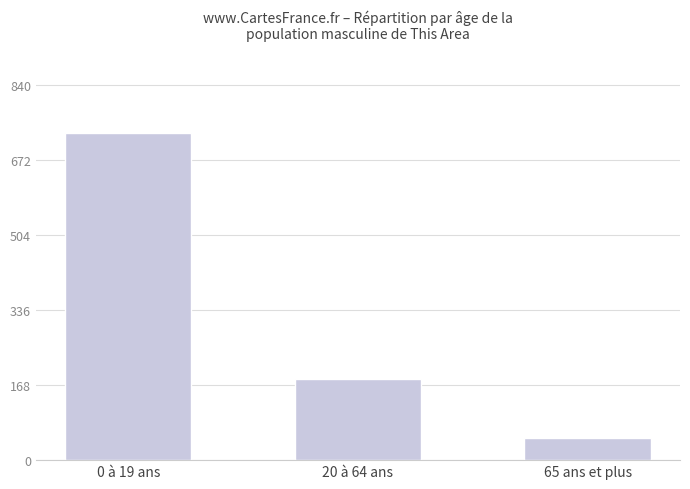

The chart shows a value of 180.7 at 20 à 64 ans. True or false?

True